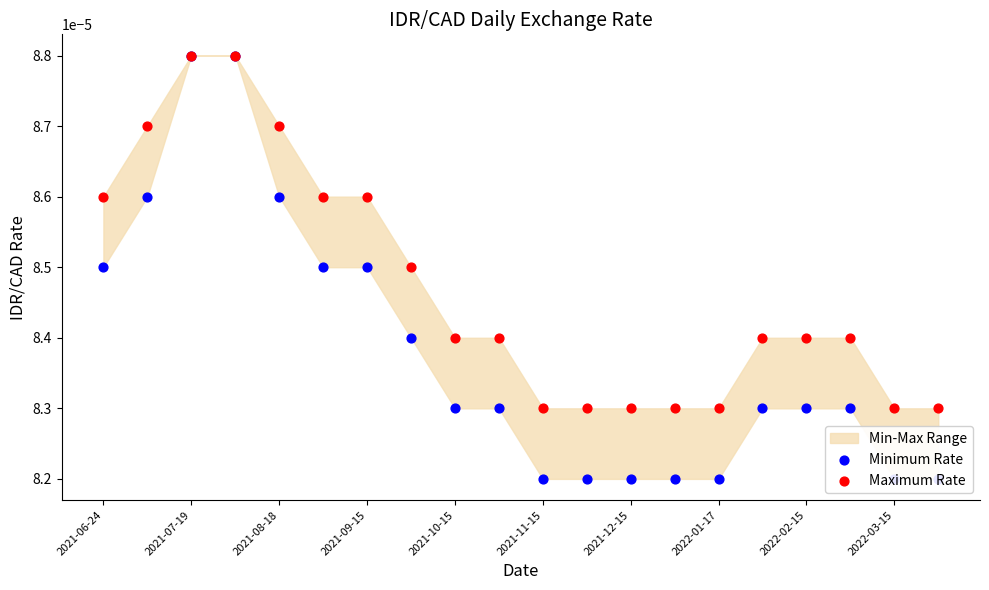

Which series contains the lowest Y value?

Minimum Rate